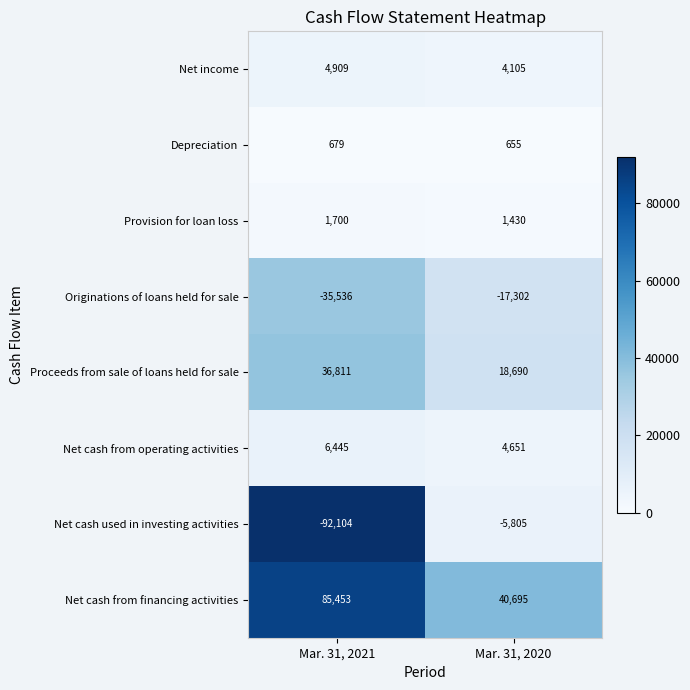

What is the sum of all Net cash used in investing activities values?

-97909